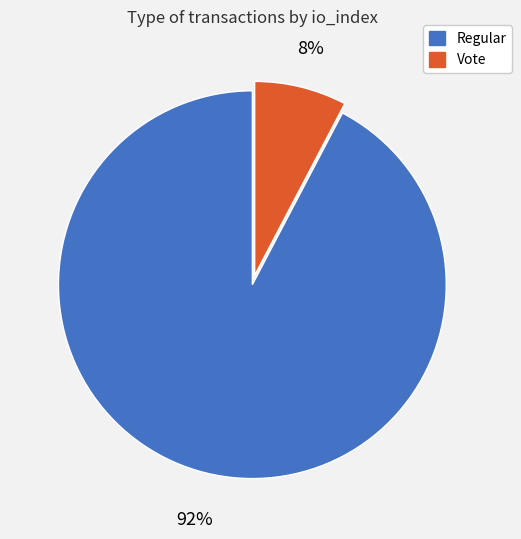

Is there any slice that represents more than half of the pie?

Yes